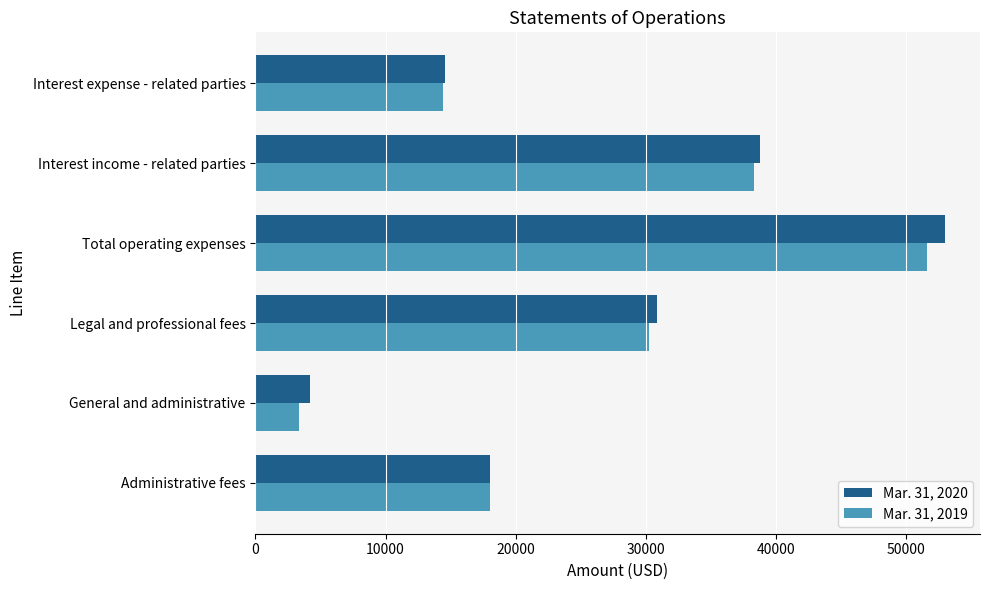

What is the difference between the Mar. 31, 2020 values at Administrative fees and Interest income - related parties?

20725